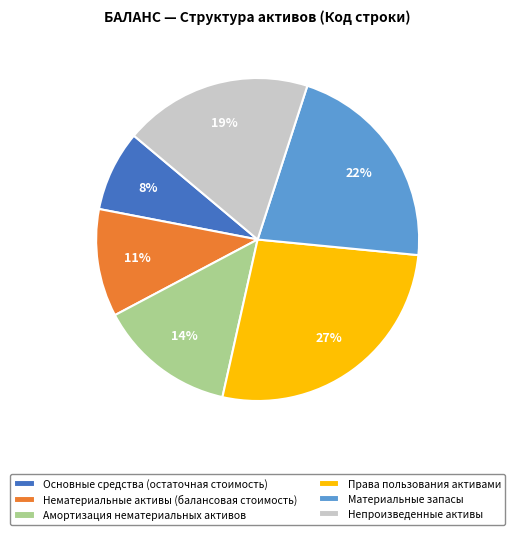

Is there a majority slice in this chart?

No